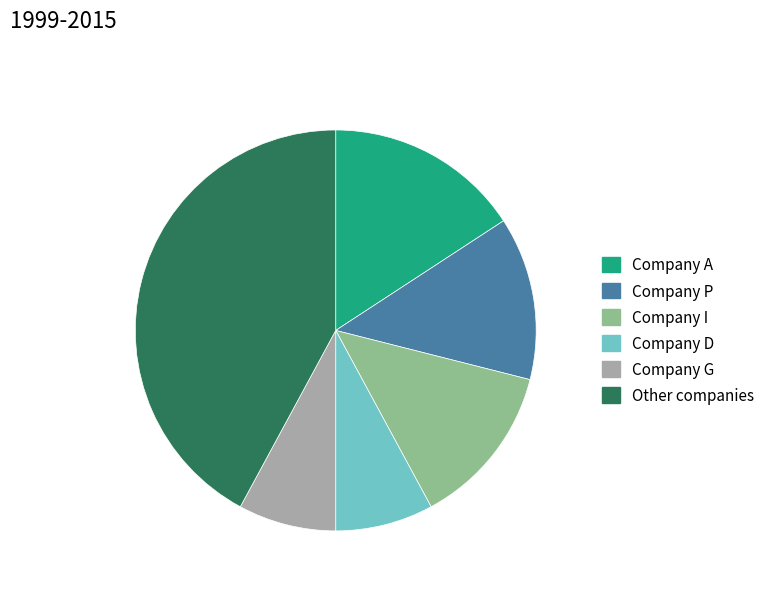

Do Company A and Other companies together represent more than half of the pie?

Yes